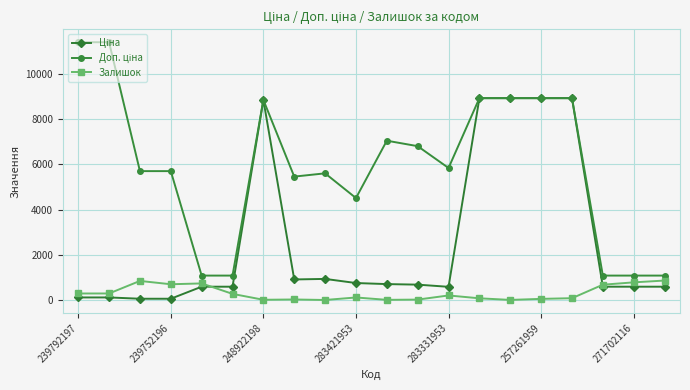

True or false: Залишок has more than 0 points higher than both neighbors.

True